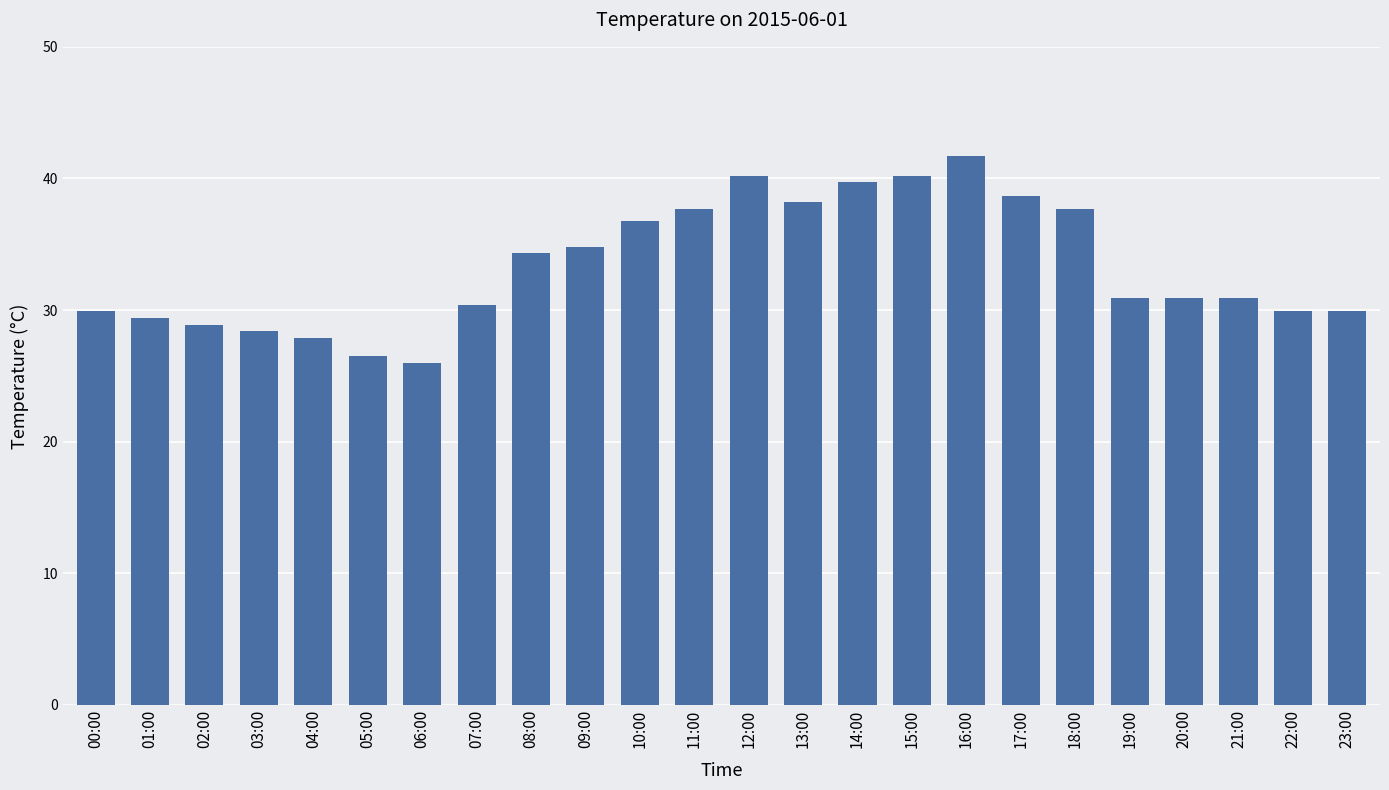

What value does the data have at 22:00?

29.9